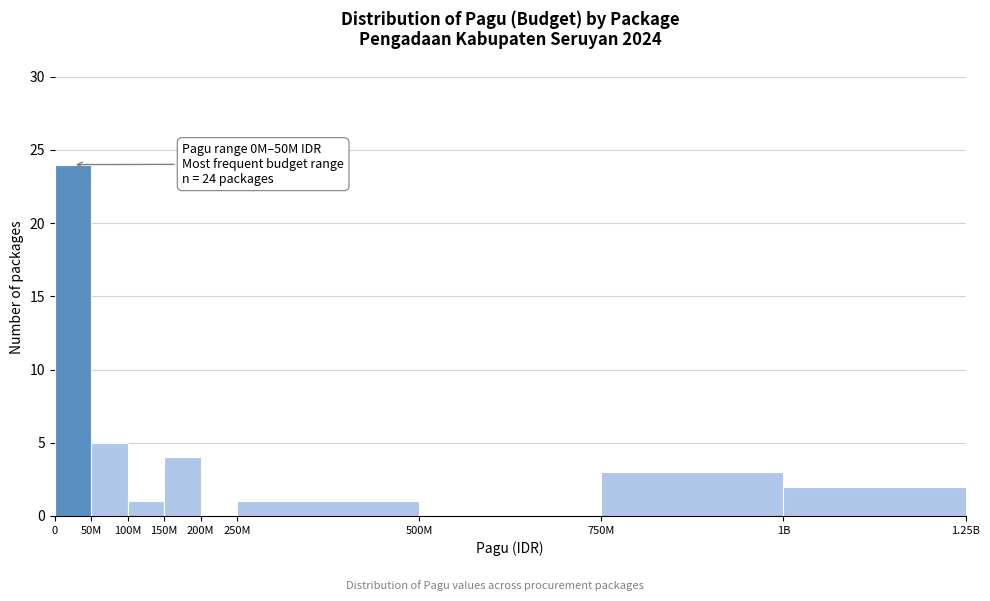

Reading left to right, list all the values displayed in this chart.

0=24	50M=5	100M=1	150M=4	200M=0	250M=1	500M=0	750M=3	1B=2